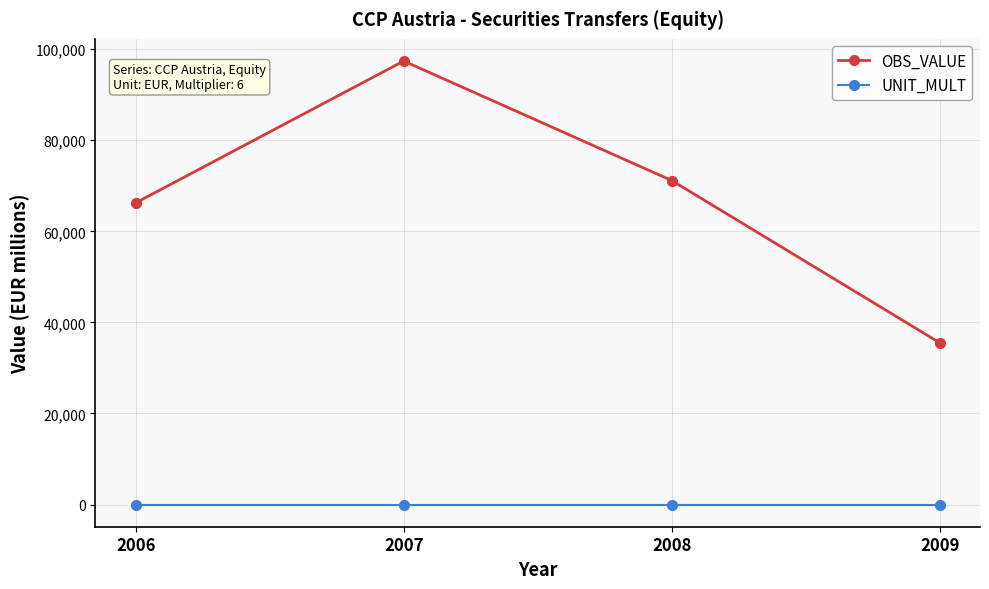

True or false: OBS_VALUE and UNIT_MULT cross at least once.

False